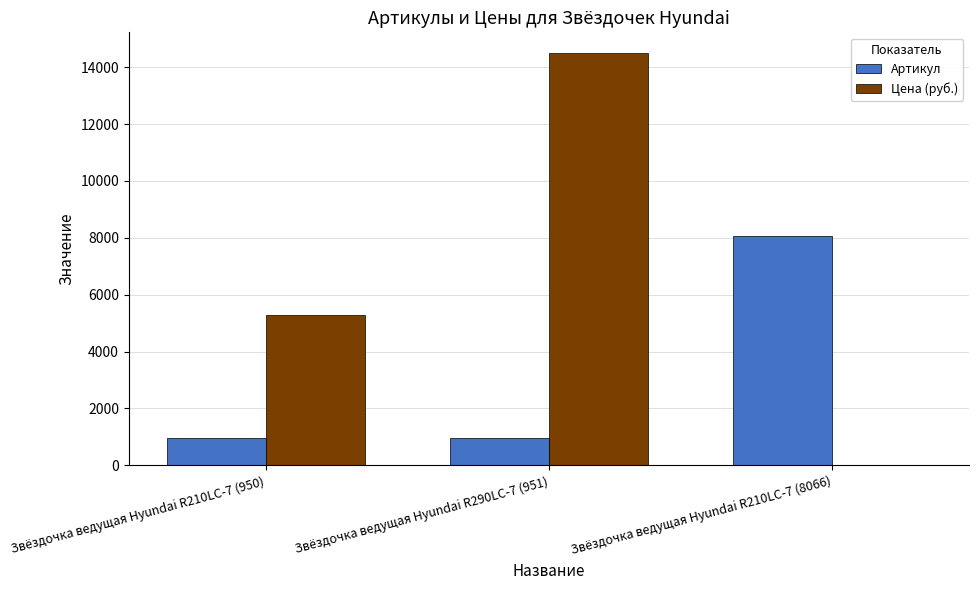

Where is Цена (руб.) nearest to the value 7250?

Звёздочка ведущая Hyundai R210LC-7 (950)